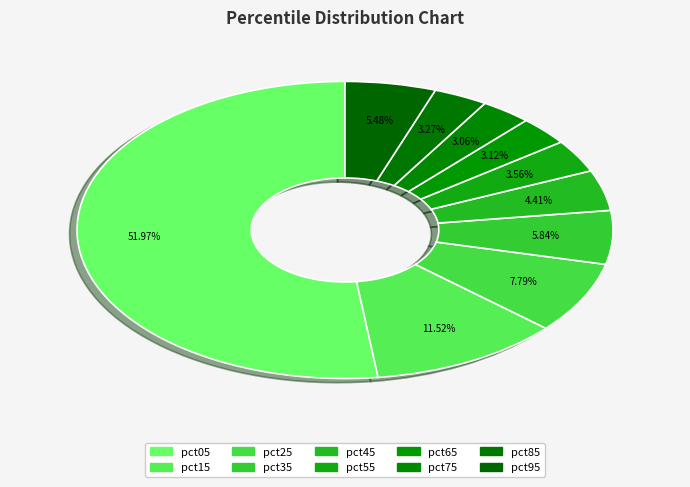

Approximately how many times larger is the value at pct95 compared to pct05?

0.1